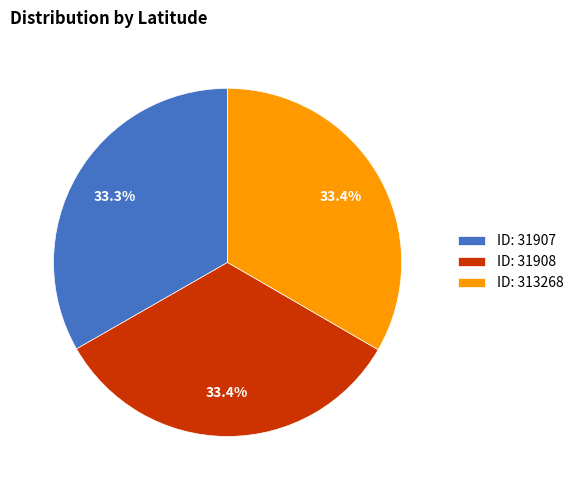

Approximately how many times larger is the value at ID: 31907 compared to ID: 31908?

1.0